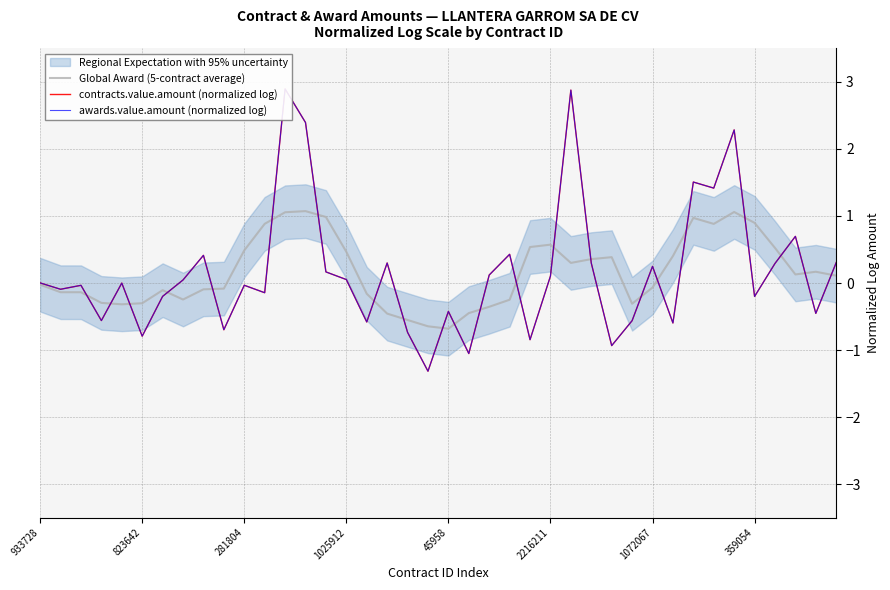

Where does the awards.value.amount (normalized log) series first go above 0?

933728